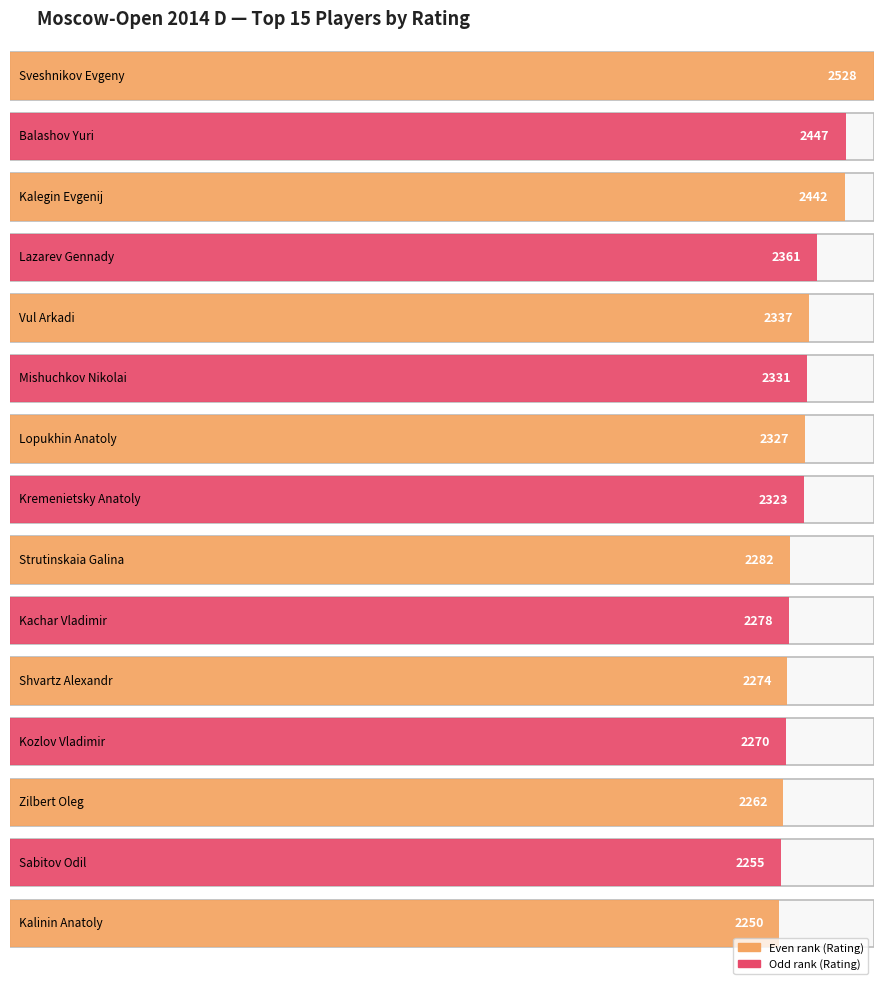

True or false: the data shows 2278 at Kachar Vladimir.

True